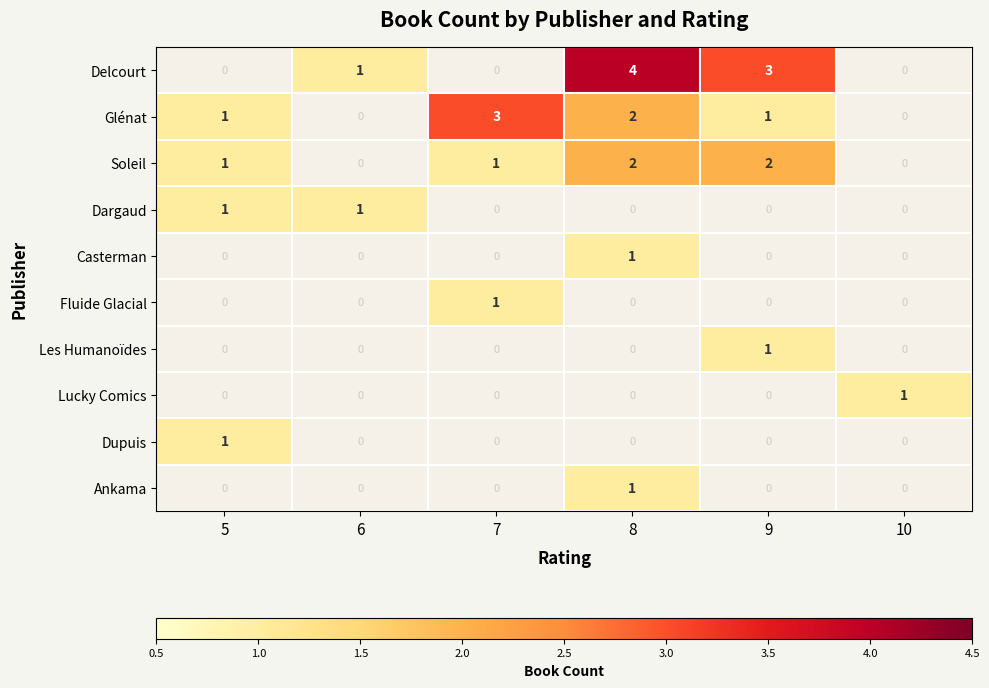

Which category has the highest value across all series?

8